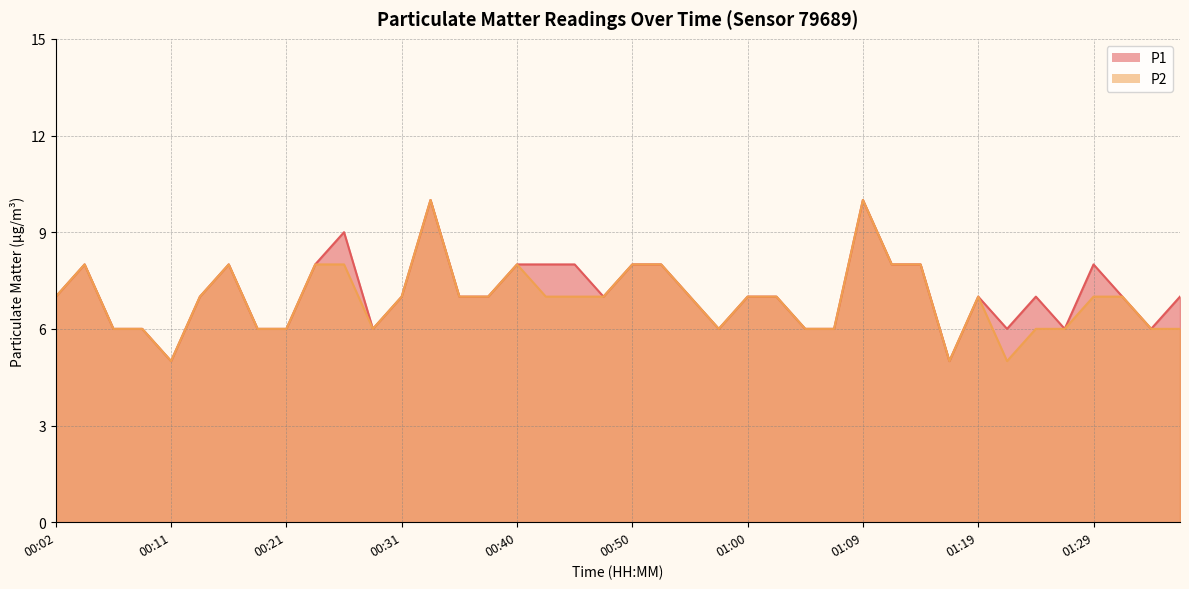

What are all the series names shown in the legend?

P1, P2